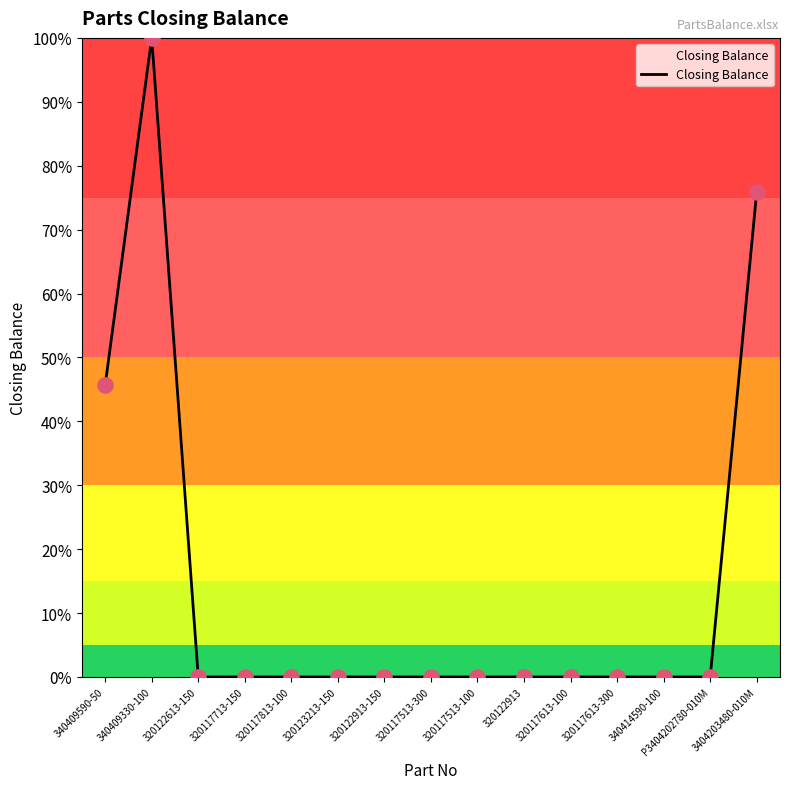

What is the change in value from 340409590-50 to 3404203480-010M?

+30.3